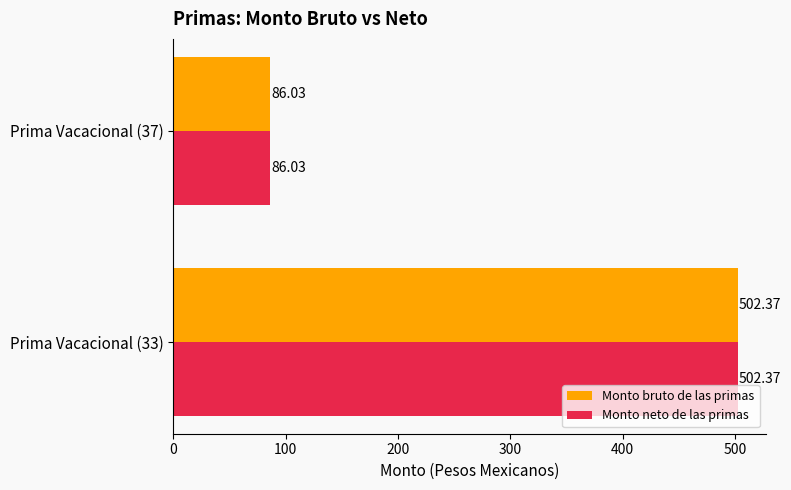

List the labels in order of Monto bruto de las primas value, smallest first.

Prima Vacacional (37), Prima Vacacional (33)